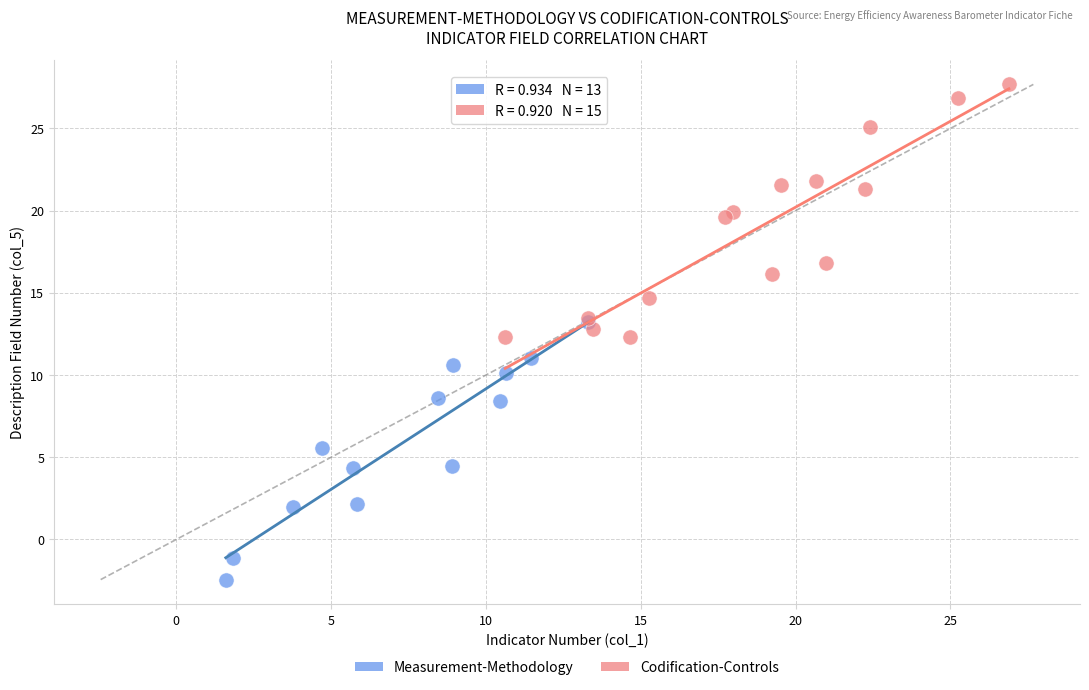

Which series contains the highest Y value?

Codification-Controls